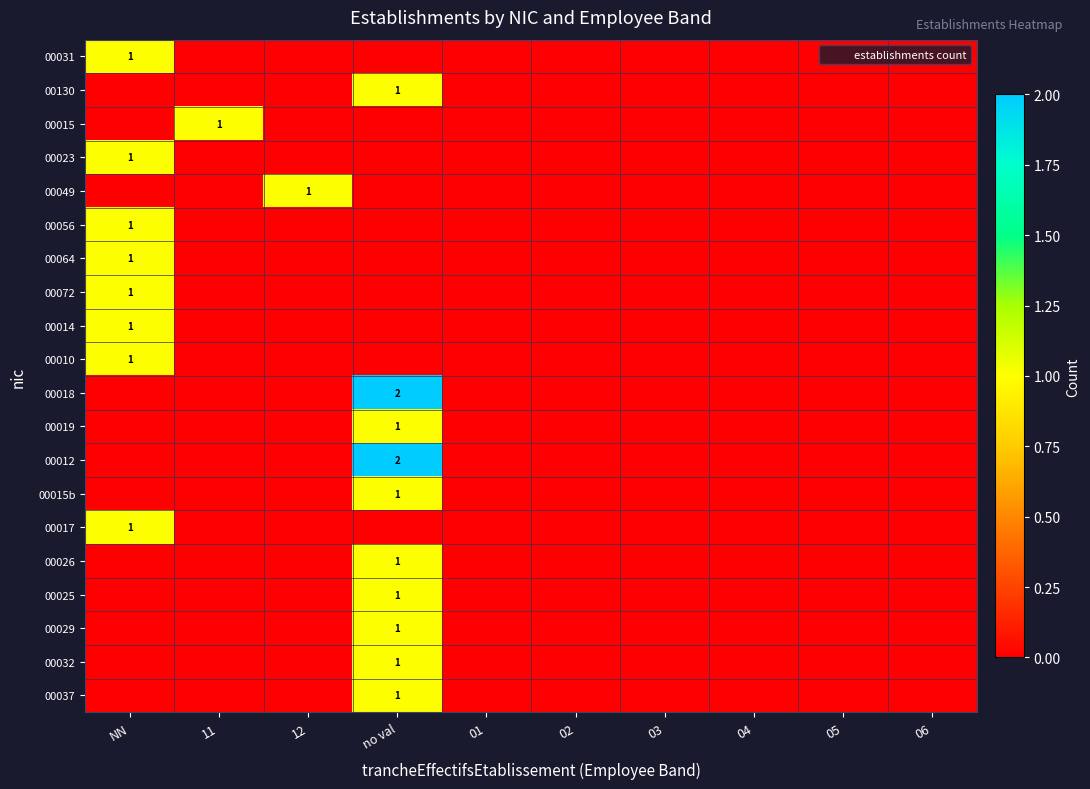

True or false: 00019 has a value of 2 at no val.

False